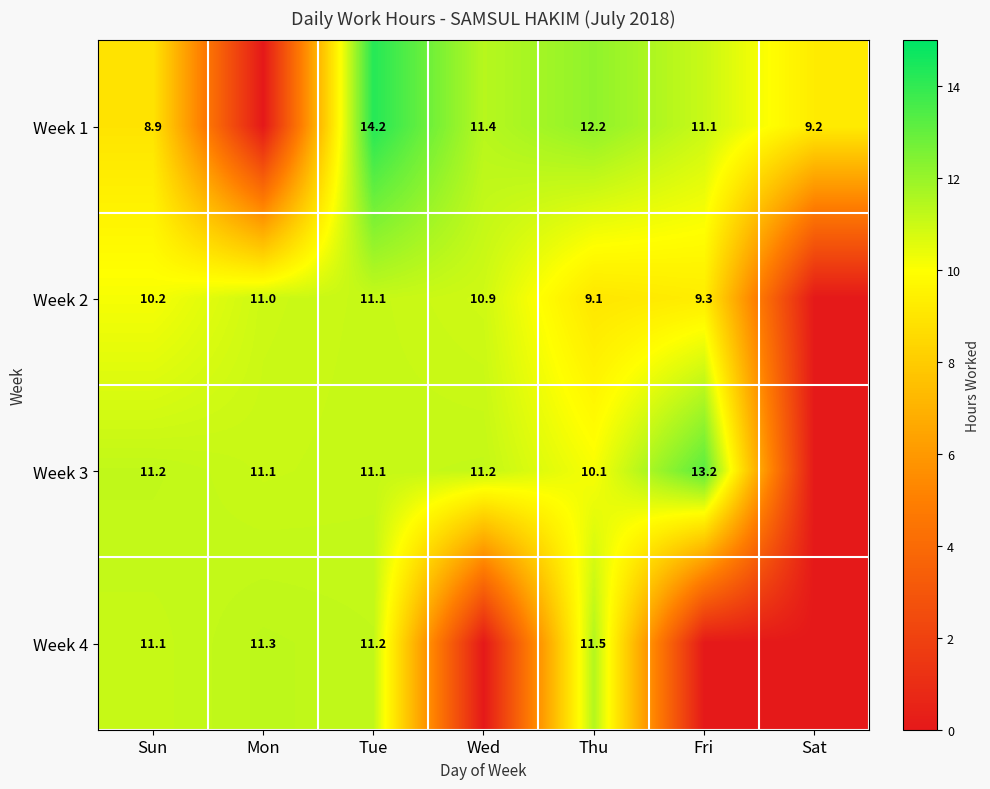

The value of Week 4 at Thu is 20.6. True or false?

False